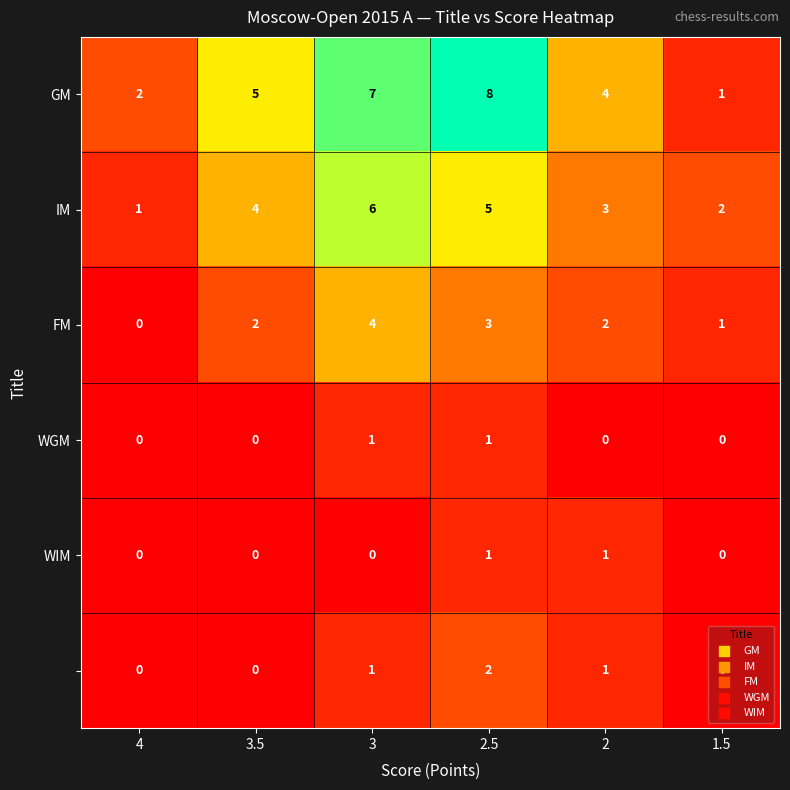

What is the difference between the highest and lowest values at 3?

7